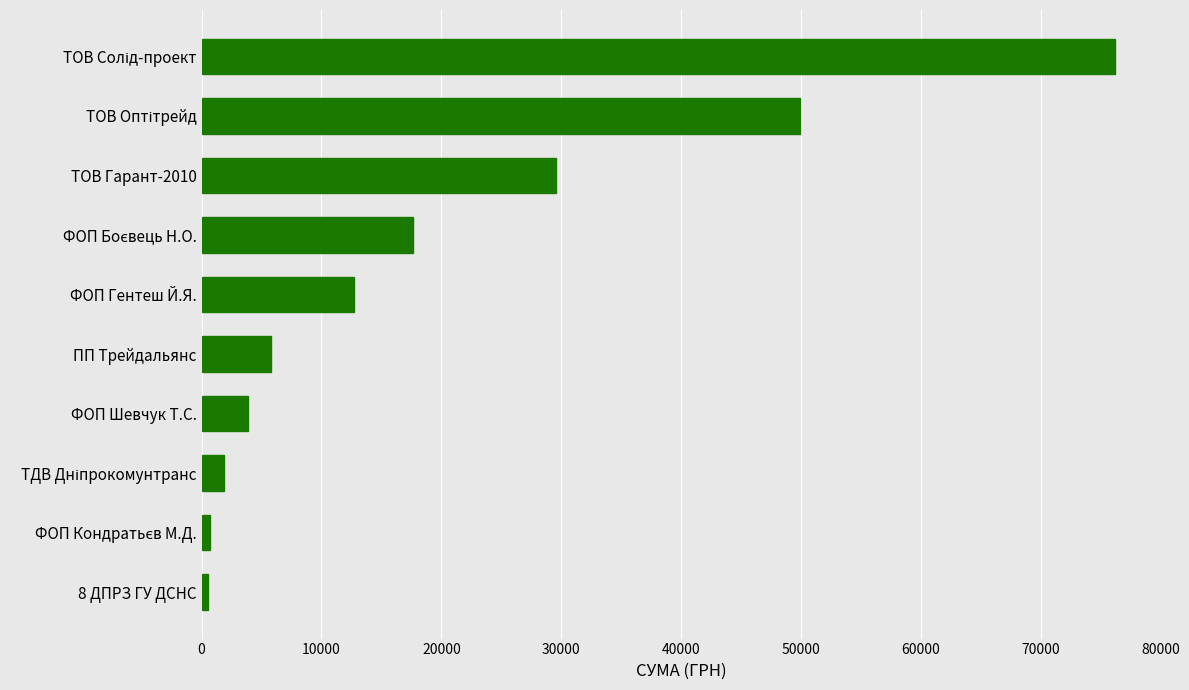

At which label is the value closest to 38382?

ТОВ Гарант-2010